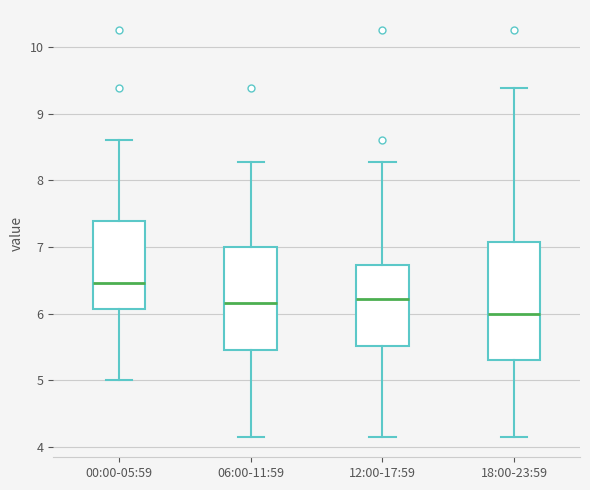

Comparing the boxes themselves (not the whiskers), which one is the tallest?

18:00-23:59